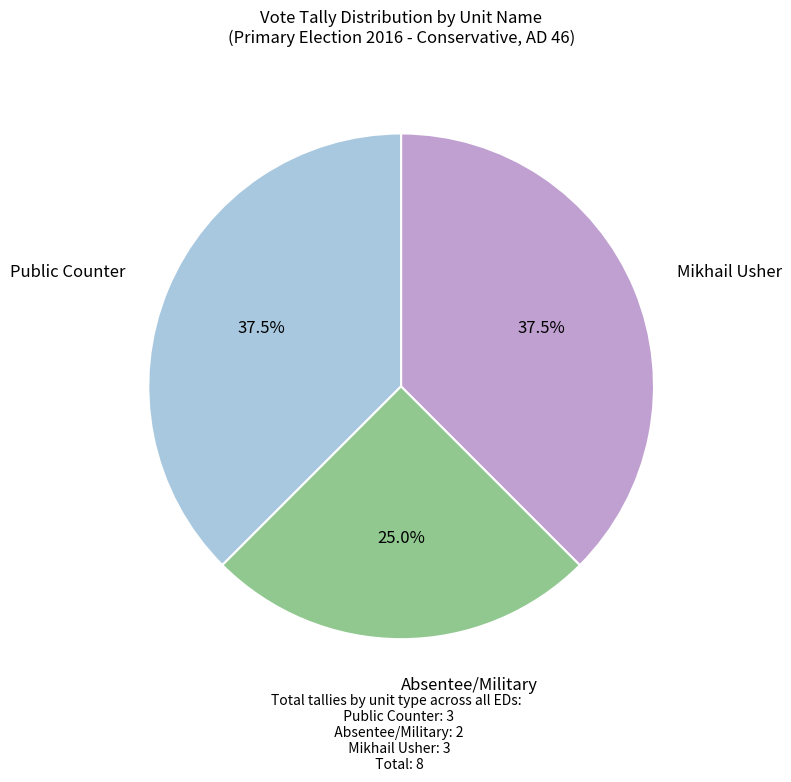

Does any single category account for the majority?

No